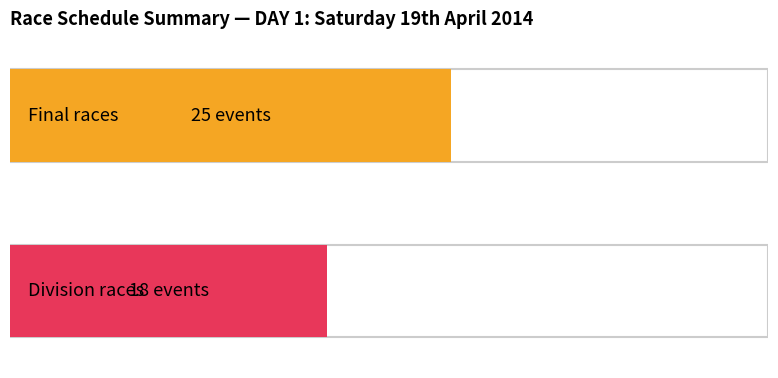

How many bars are there in each group?

2